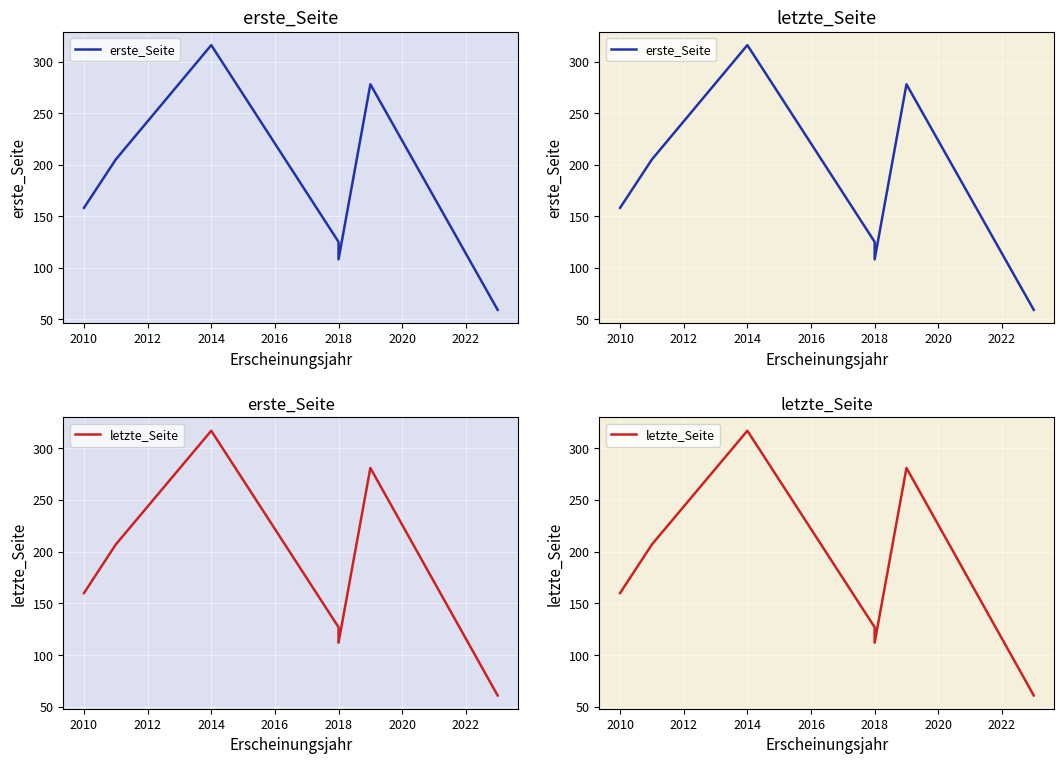

True or false: erste_Seite and letzte_Seite intersect in this chart.

False